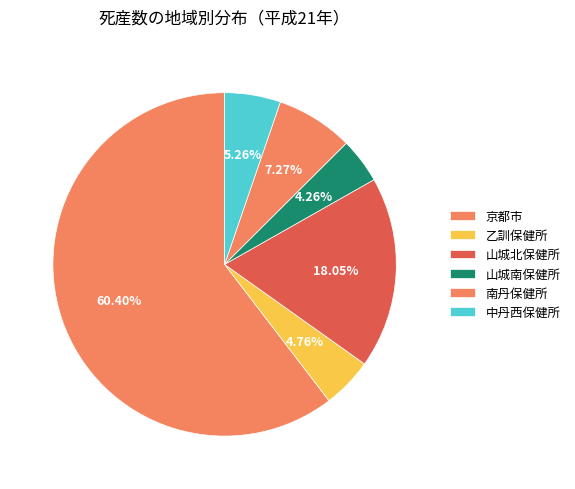

To the nearest percent, what percentage of the pie is 南丹保健所?

7%